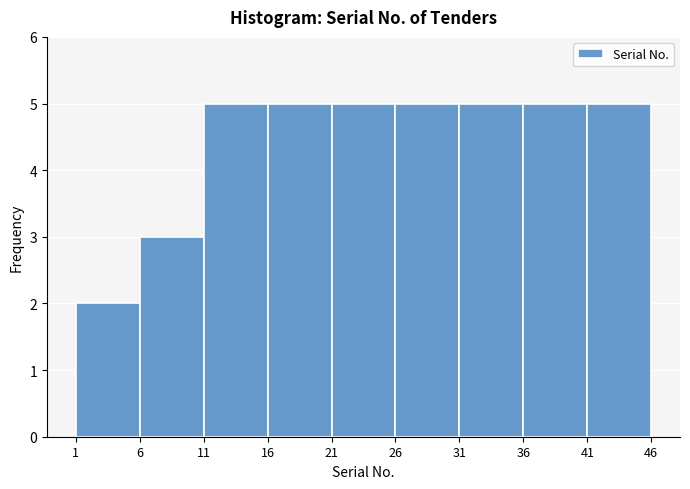

How tall is the bar that spans 6 to 11 on the x-axis? The values are not printed on the chart, so give them approximately, as read against the axis.

3